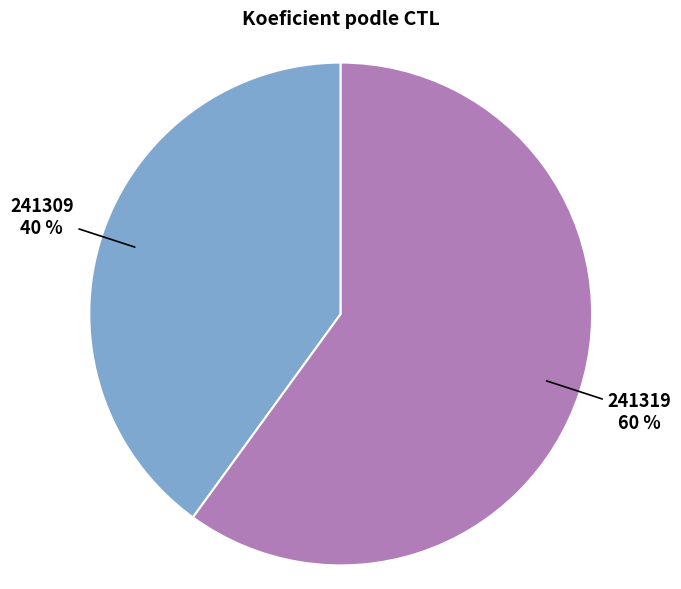

To the nearest percent, what is the difference between the largest and smallest slice percentages?

20%